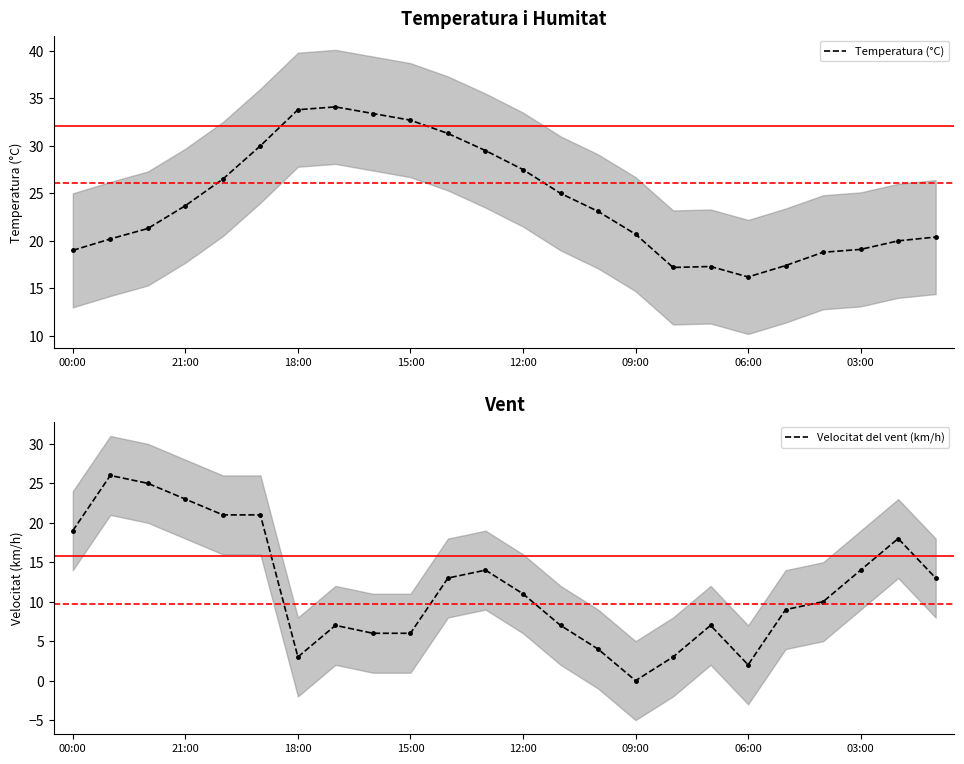

After their last crossing, which series has the higher values: Velocitat del vent (km/h) or Temperatura (°C)?

Temperatura (°C)